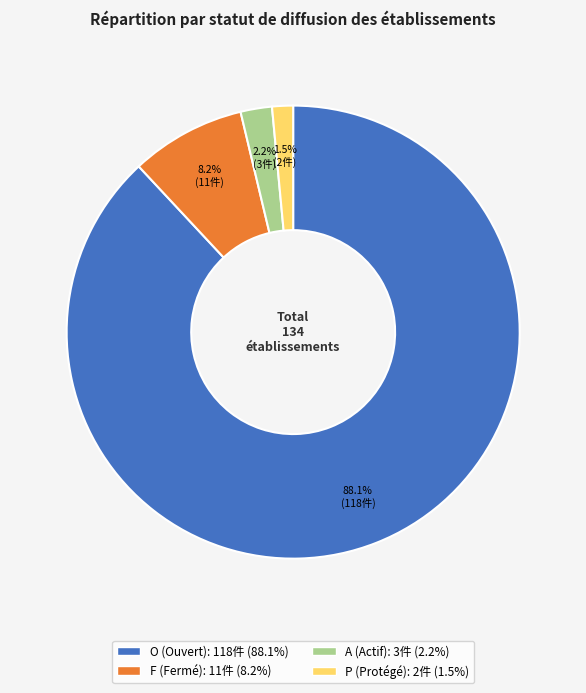

Approximately how many times larger is the value at F compared to O?

0.1